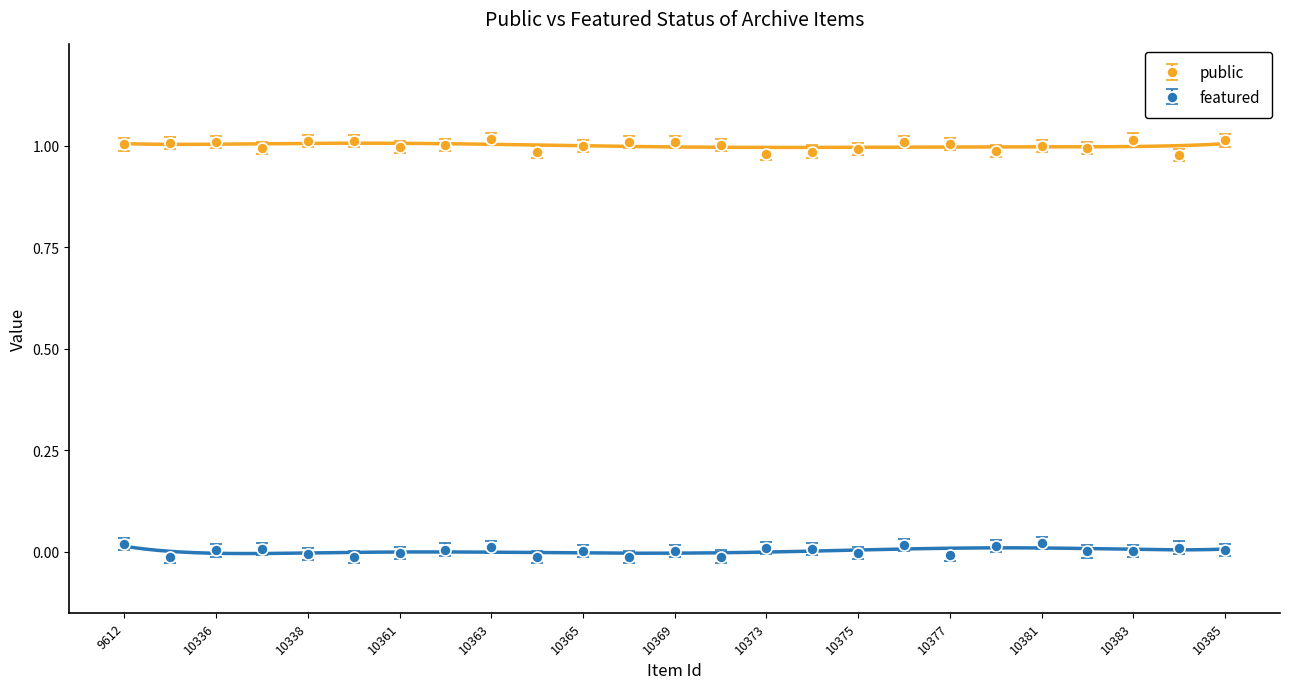

Which series changed the most between 10378 and 10383?

public